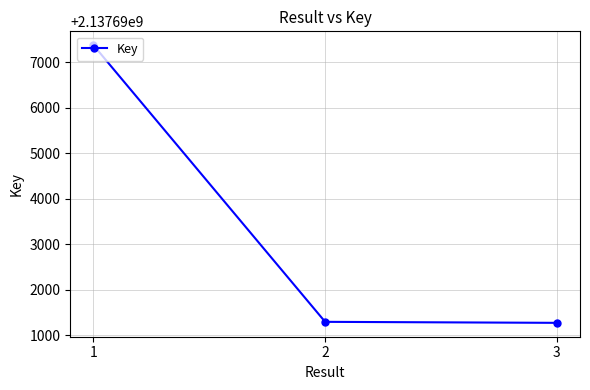

Approximately how many times larger is the value at 2 compared to 3?

1.0